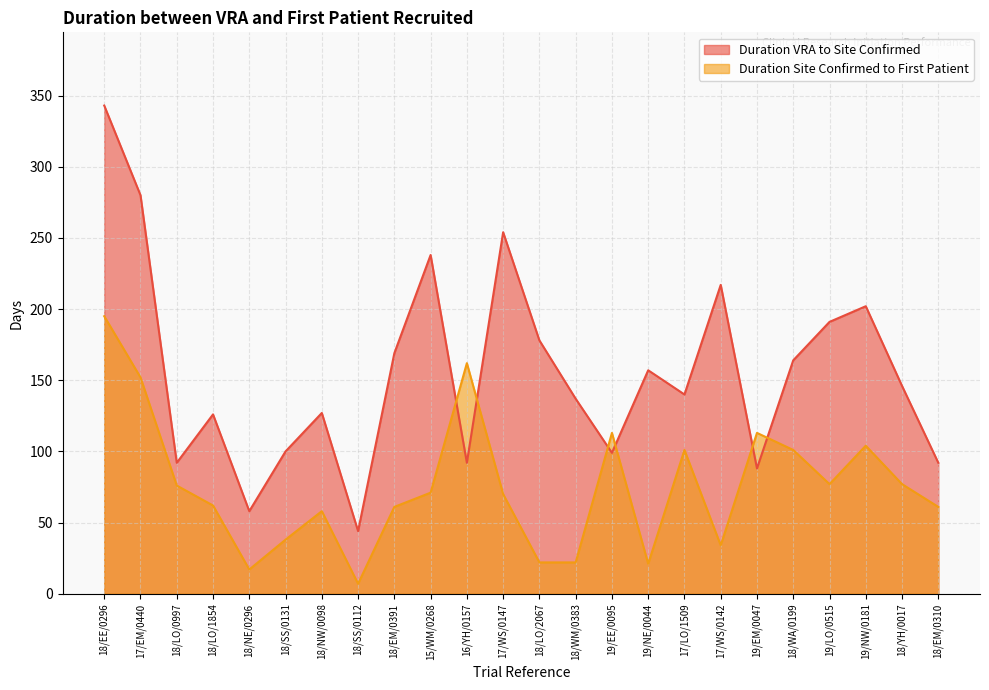

What is the value of the Duration VRA to Site Confirmed point at the 6th from the left?

100